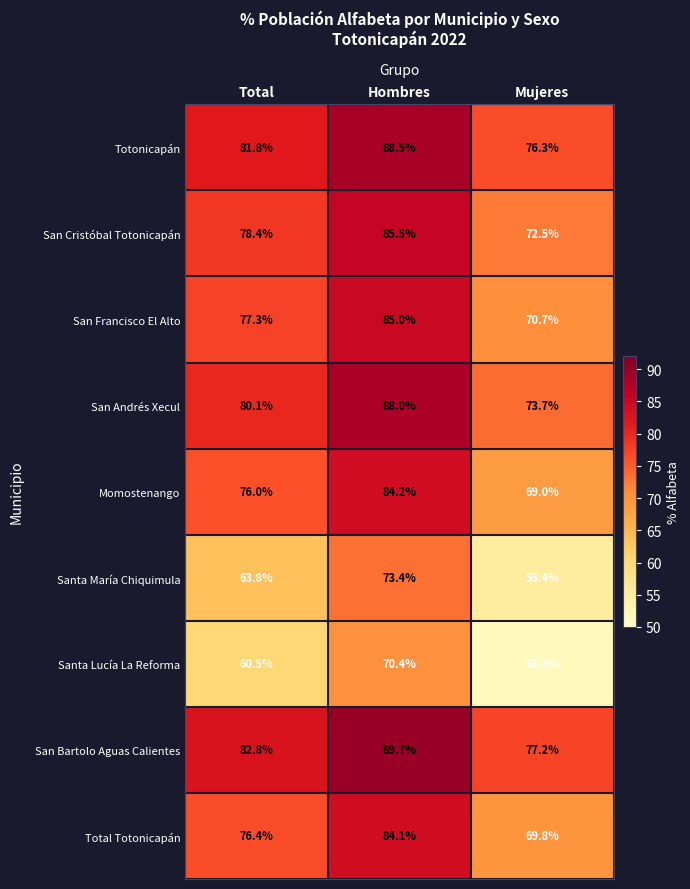

Rank the series by their maximum value, from lowest to highest.

Santa Lucía La Reforma, Santa María Chiquimula, Total Totonicapán, Momostenango, San Francisco El Alto, San Cristóbal Totonicapán, San Andrés Xecul, Totonicapán, San Bartolo Aguas Calientes